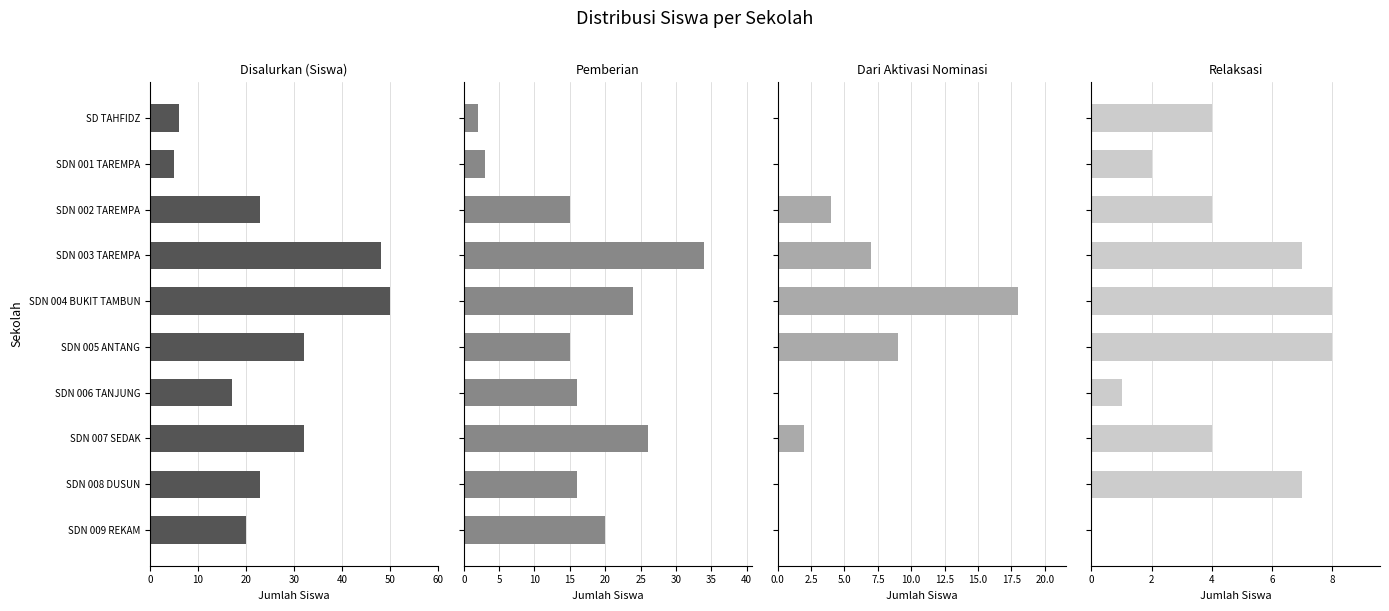

Reading left to right, list all the values displayed in this chart.

Disalurkan (Siswa): 6	5	23	48	50	32	17	32	23	20
Pemberian: 2	3	15	34	24	15	16	26	16	20
Dari Aktivasi Nominasi: 0	0	4	7	18	9	0	2	0	0
Relaksasi: 4	2	4	7	8	8	1	4	7	0